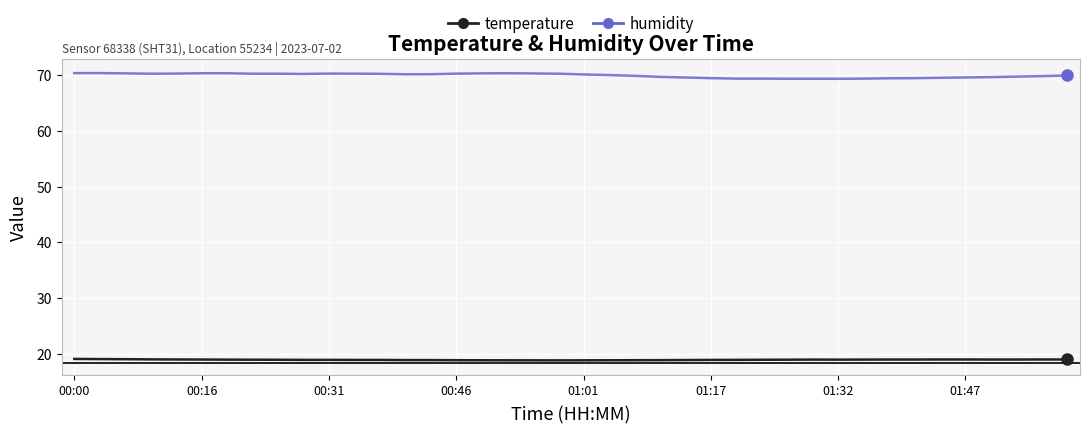

What is the highest value of the humidity series?

70.3